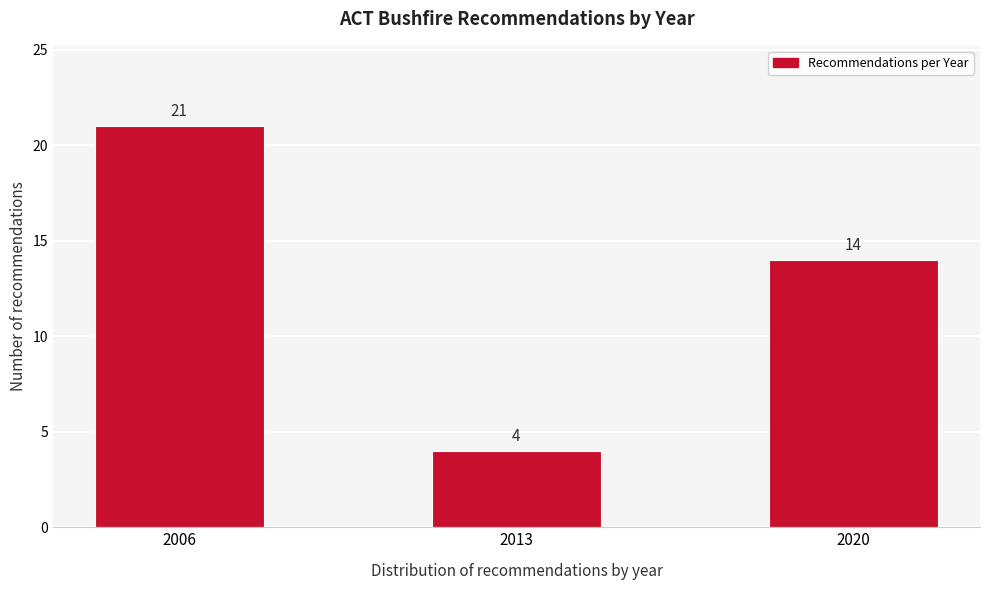

Reading left to right, transcribe all the data shown in this chart.

2006=21	2013=4	2020=14